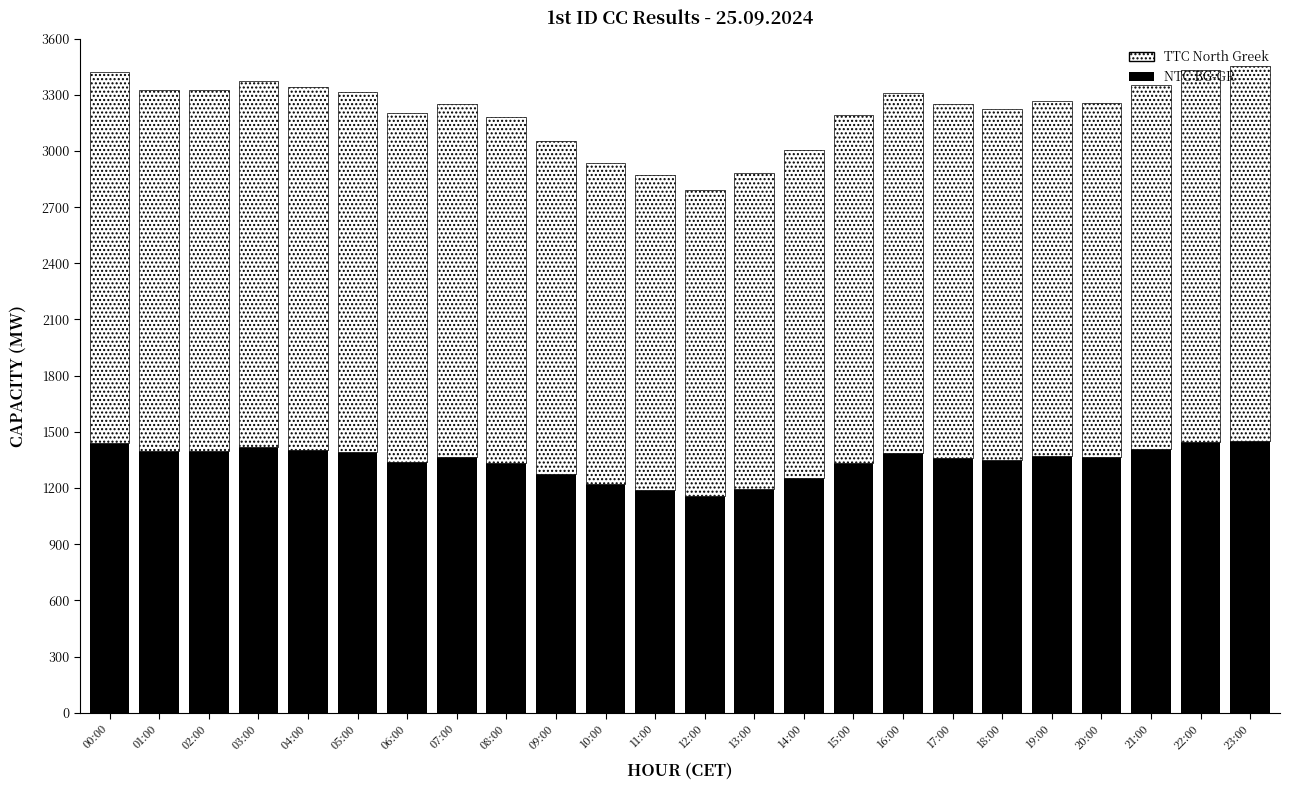

What is the average value of the NTC BG-GR series?

1343